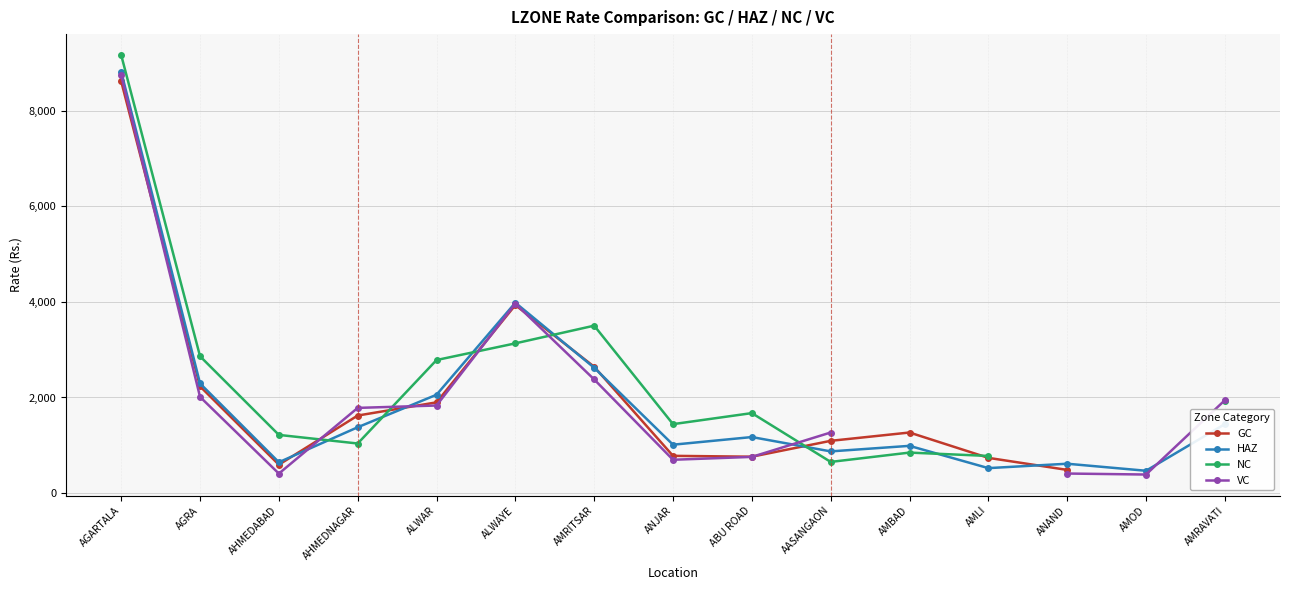

Which series has the largest total across all categories?

HAZ